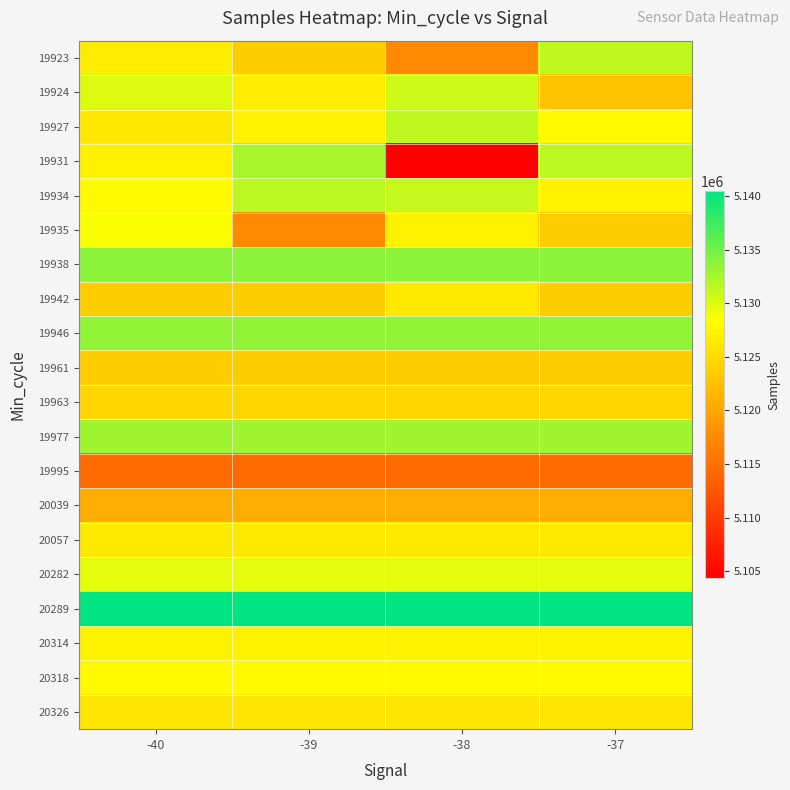

At how many categories does at least one series exceed 5140141?

4